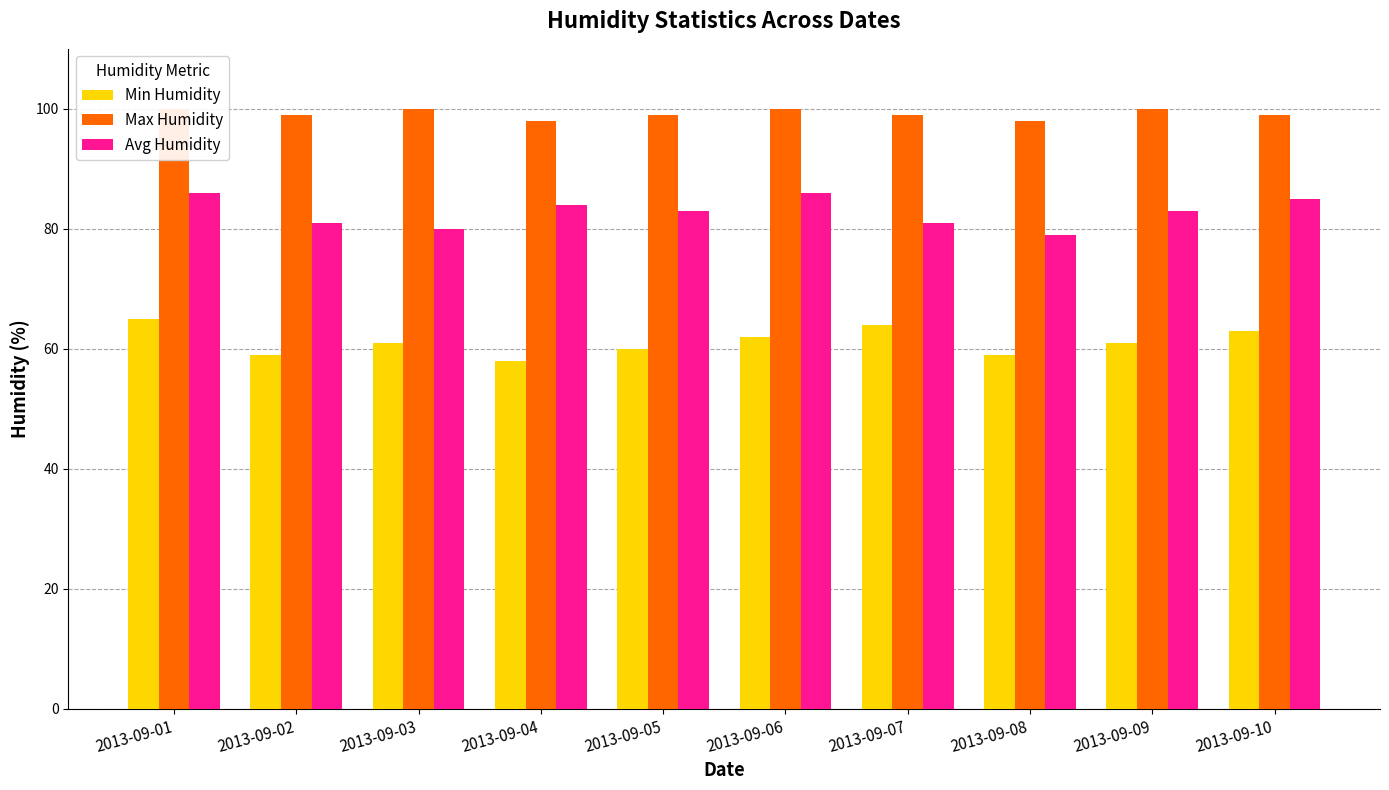

Reading left to right, list all the values displayed in this chart.

Min Humidity: 2013-09-01=65	2013-09-02=59	2013-09-03=61	2013-09-04=58	2013-09-05=60	2013-09-06=62	2013-09-07=64	2013-09-08=59	2013-09-09=61	2013-09-10=63
Max Humidity: 2013-09-01=100	2013-09-02=99	2013-09-03=100	2013-09-04=98	2013-09-05=99	2013-09-06=100	2013-09-07=99	2013-09-08=98	2013-09-09=100	2013-09-10=99
Avg Humidity: 2013-09-01=86	2013-09-02=81	2013-09-03=80	2013-09-04=84	2013-09-05=83	2013-09-06=86	2013-09-07=81	2013-09-08=79	2013-09-09=83	2013-09-10=85